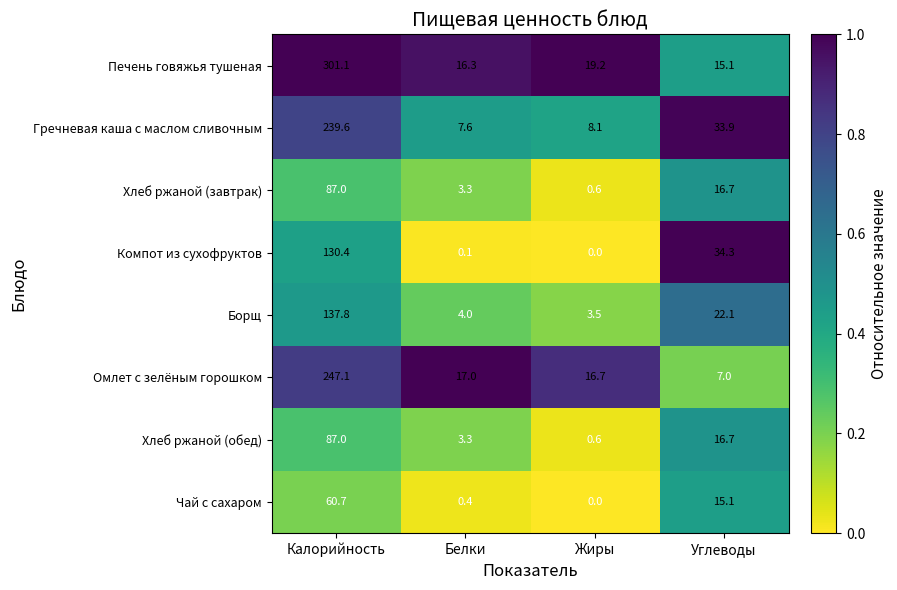

What is the spread (max minus min) of values at Жиры?

19.2